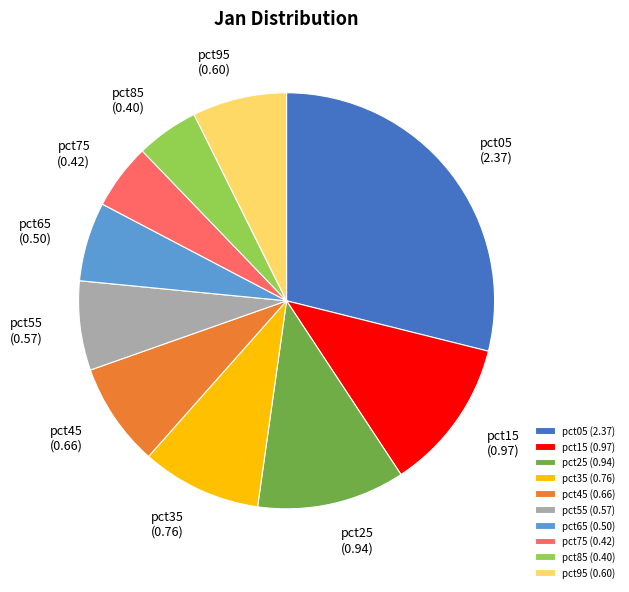

How many slices are in this pie chart?

10